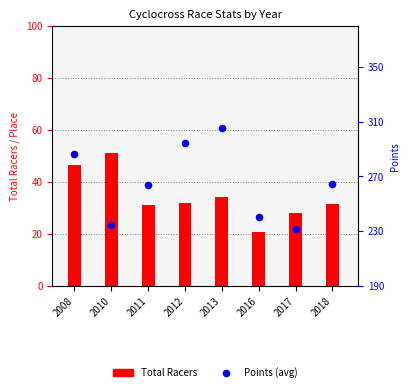

Which series has the largest total across all categories?

Points